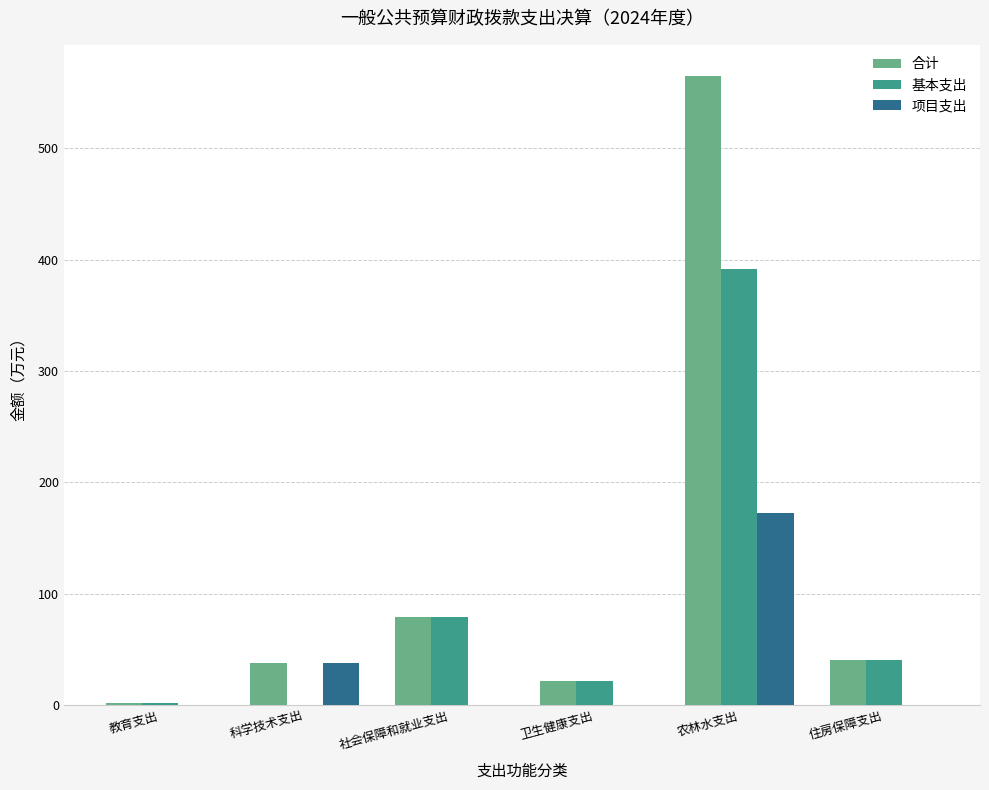

What is the total value across all series at 农林水支出?

1129.0